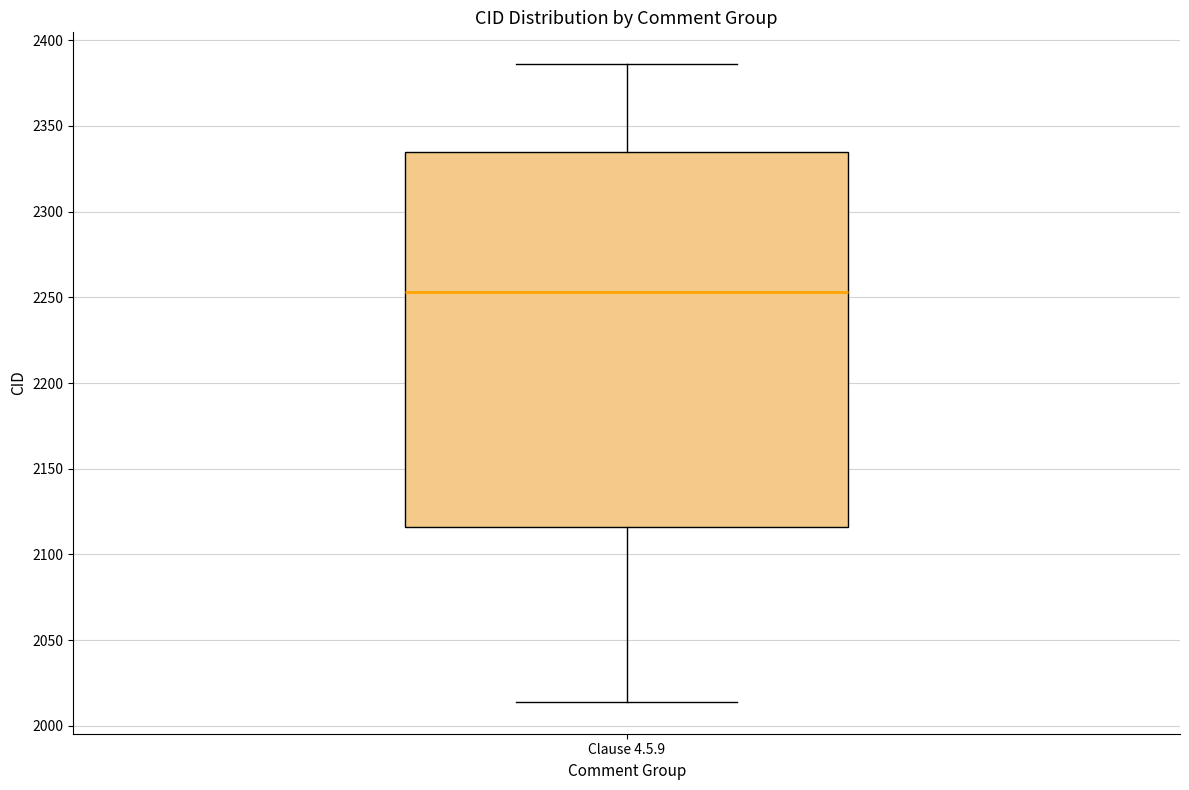

Transcribe this box plot: give where the median line is, the range the box spans, and where the two whiskers end, as read against the y-axis. The values are not printed on the chart, so give them approximately, as read against the axis.

median 2255, box 2115 to 2335, whiskers 2015 to 2385